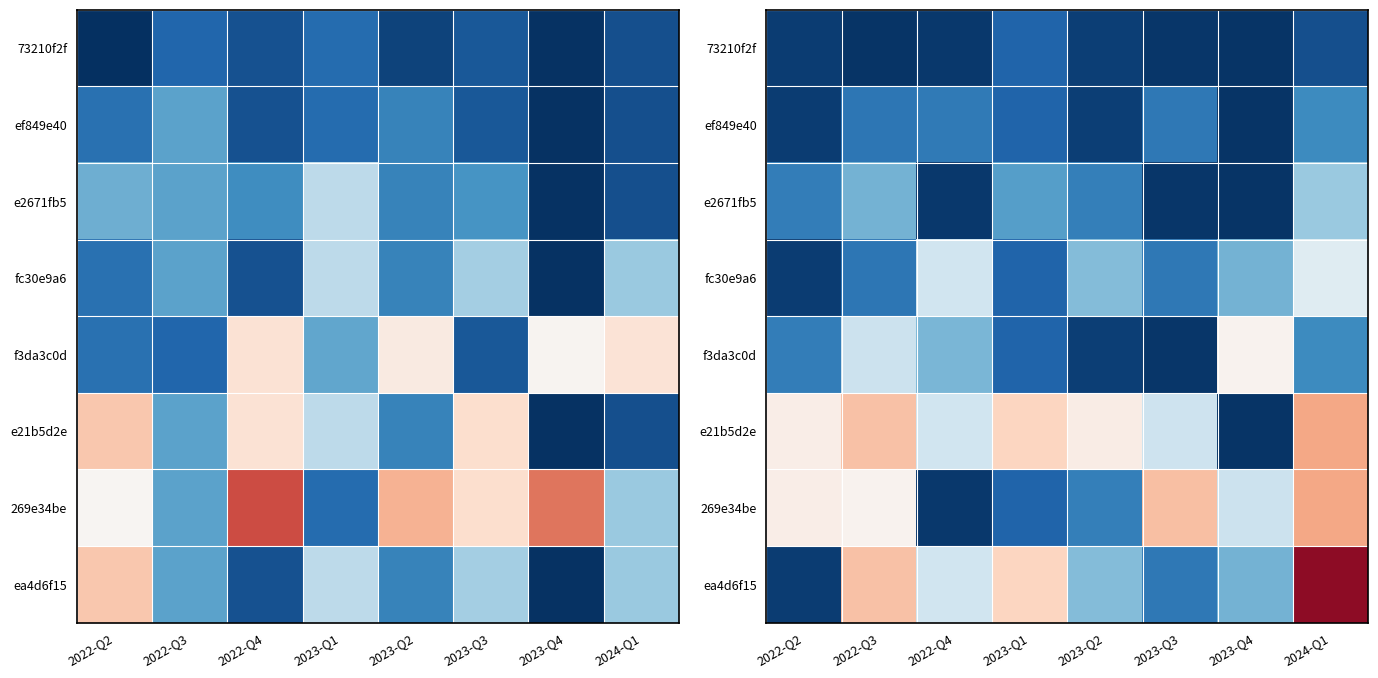

The value of 269e34be at 2022-Q3 is 0.0. True or false?

False